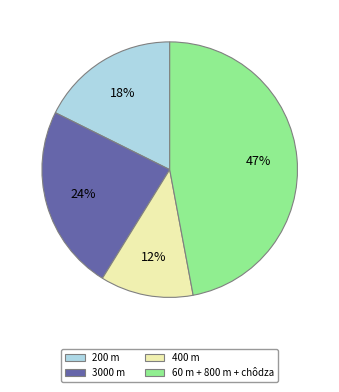

Is there a majority slice in this chart?

No